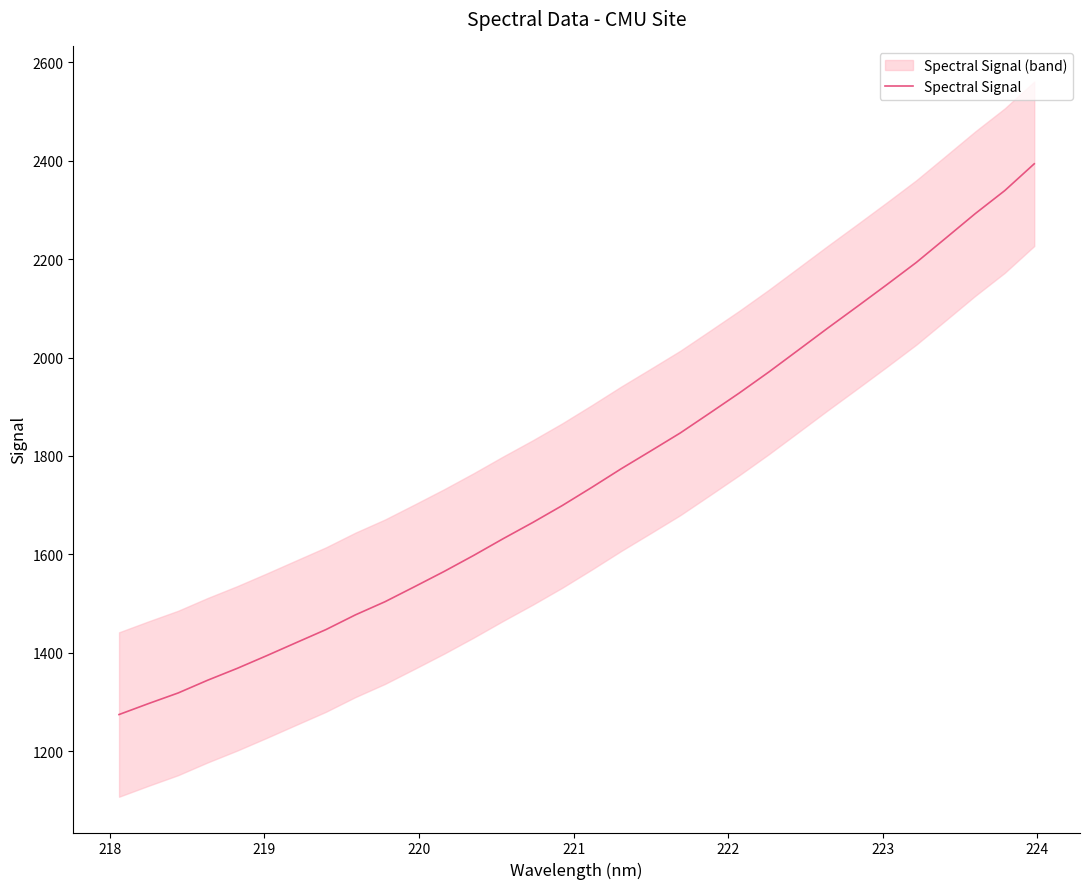

What is the lowest value of the Spectral Signal series?

1274.5